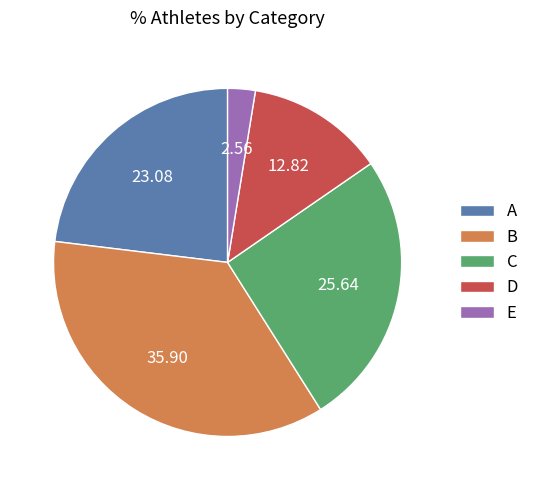

True or false: A accounts for 11% of the total.

False